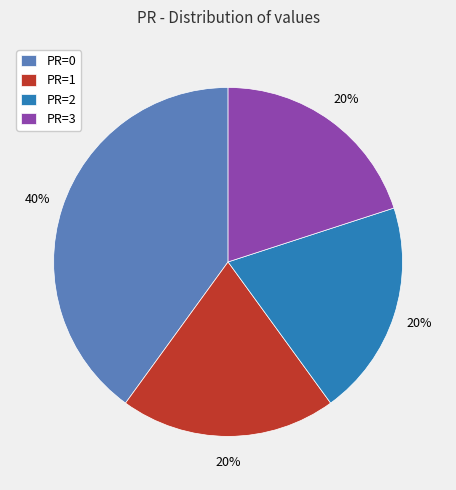

Which category has the biggest portion of the pie?

PR=0